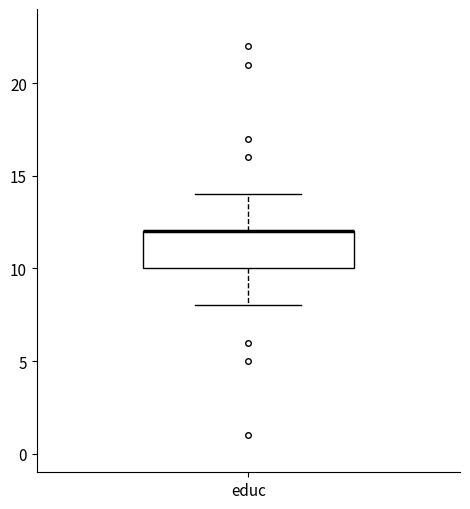

Read this box plot against the y-axis: the position of the median line, the range covered by the box, and the ends of both whiskers. The values are not printed on the chart, so give them approximately, as read against the axis.

median 12 (drawn on the box's upper edge), box 10 to 12, whiskers 8 to 14